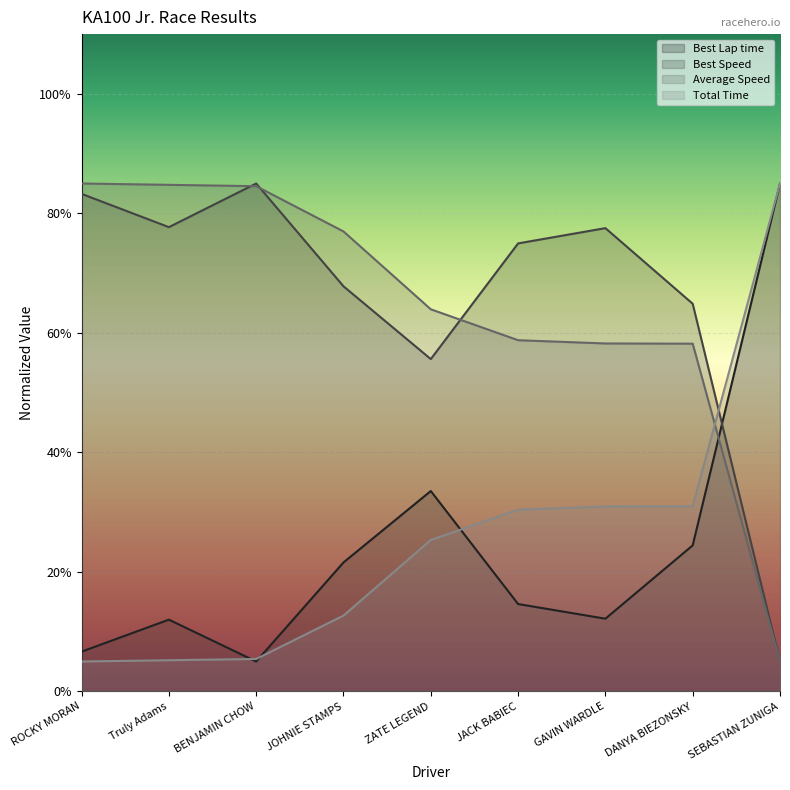

At which category is the sum across all series the highest?

SEBASTIAN ZUNIGA